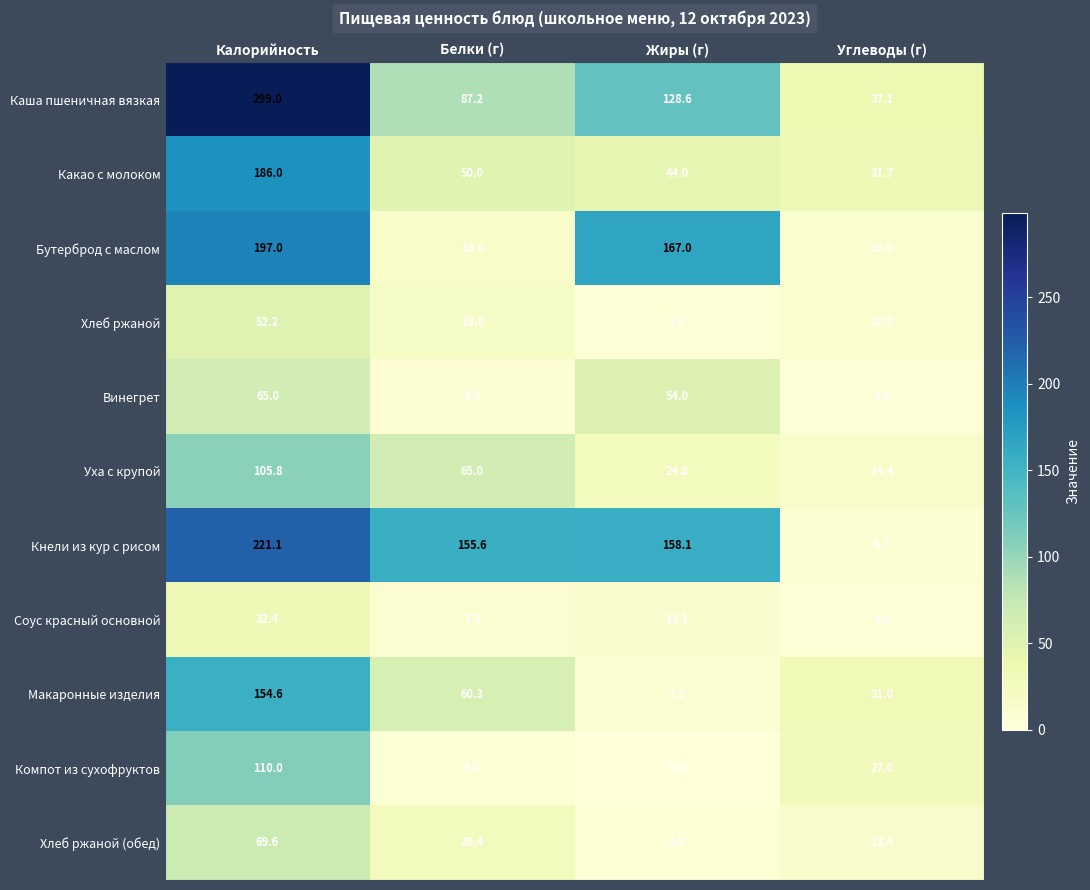

Read the Хлеб ржаной (обед) value at Углеводы (г).

13.4